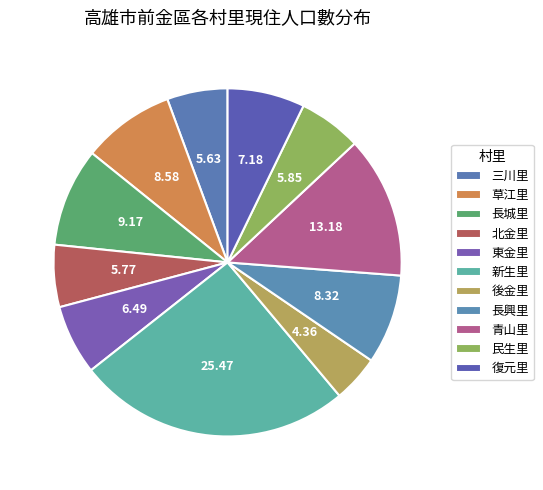

Count the number of slices in the pie.

11